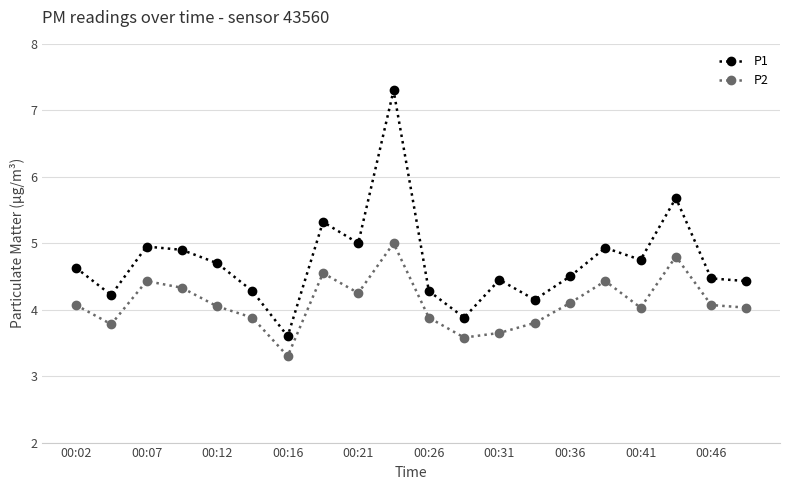

How many interior local peaks does the P2 series have?

5